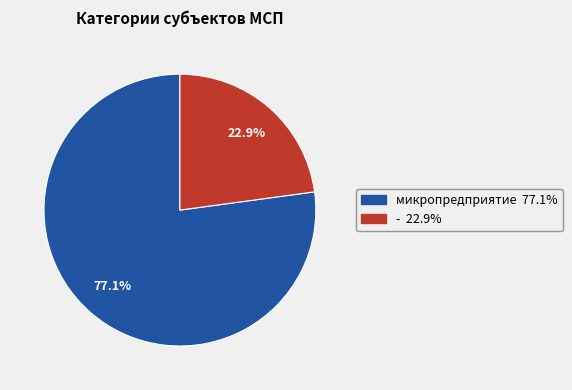

Count the number of slices in the pie.

2